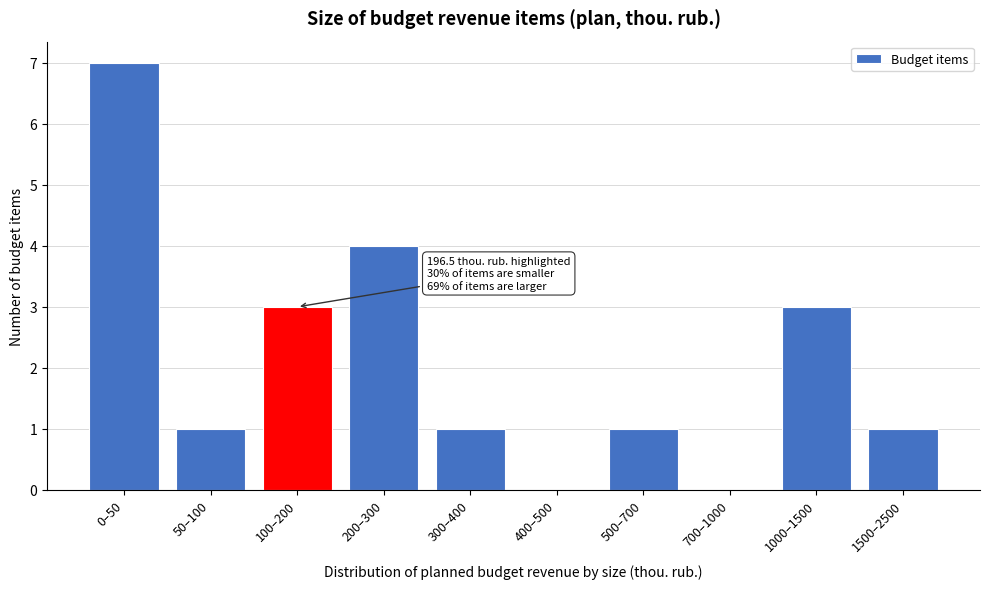

Reading left to right, transcribe all the data shown in this chart.

0–50=7	50–100=1	100–200=3	200–300=4	300–400=1	400–500=0	500–700=1	700–1000=0	1000–1500=3	1500–2500=1